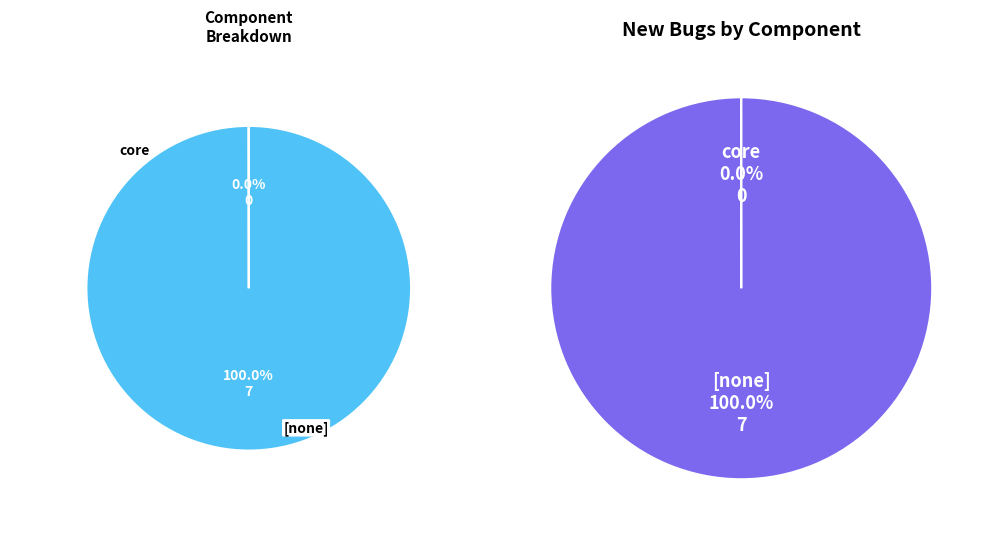

What is the majority slice?

[none]